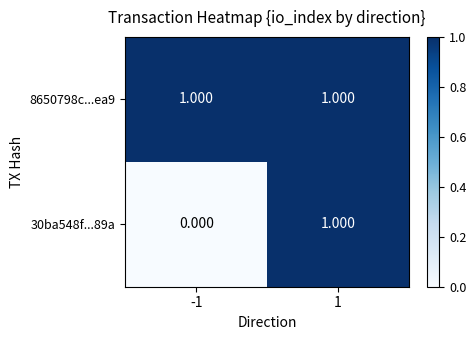

What is the difference between the highest and lowest values at -1?

1